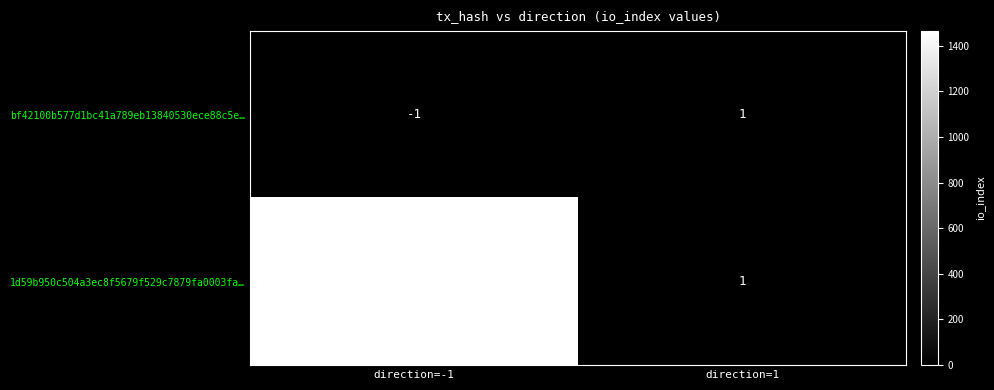

What is the sum of all 1d59b950c504a3ec8f5679f529c7879fa0003fa… values?

1466